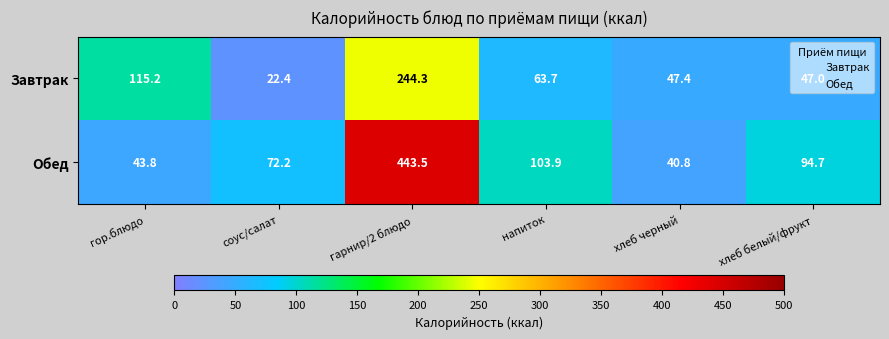

Which category has the highest value across all series?

гарнир/2 блюдо